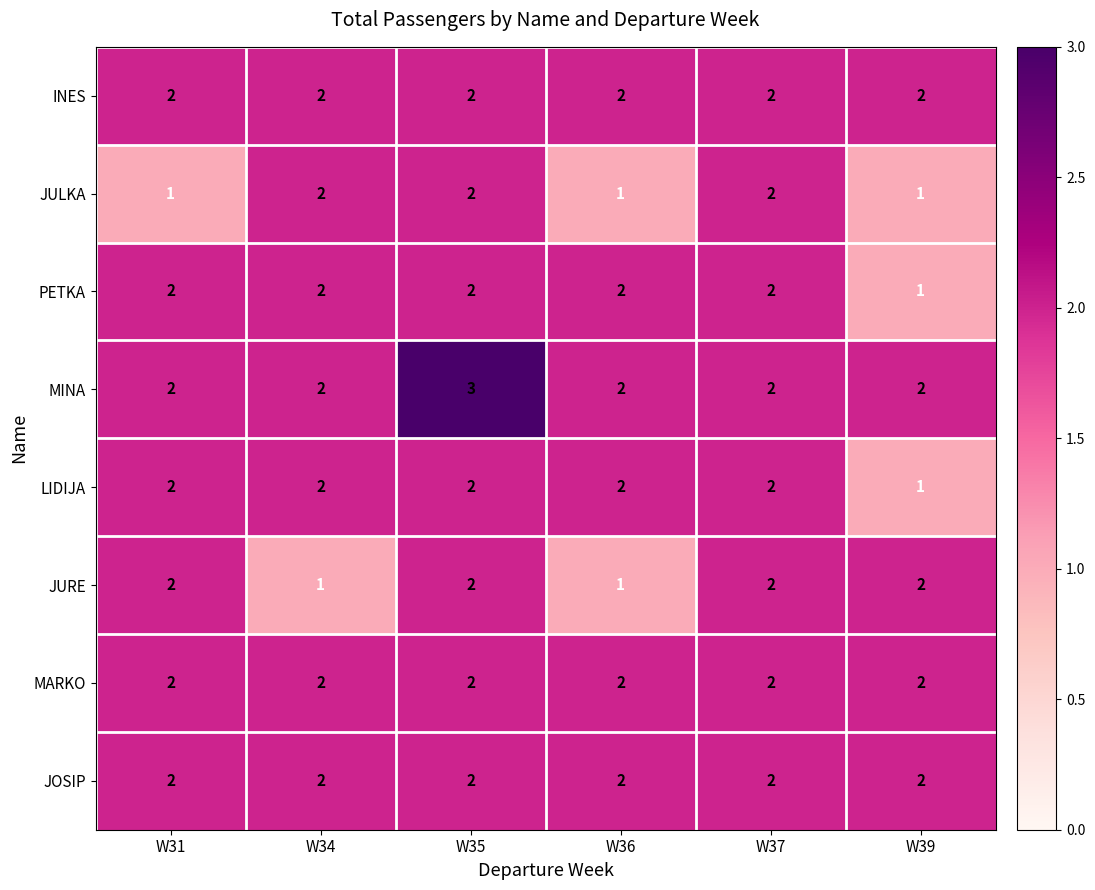

At which label does MINA reach its peak?

W35